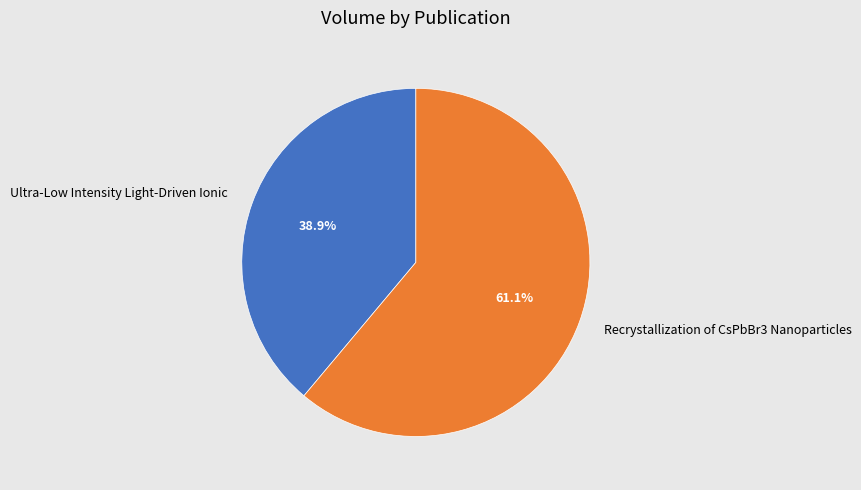

Is it true that Recrystallization of CsPbBr3 Nanoparticles is 75% of the pie?

False